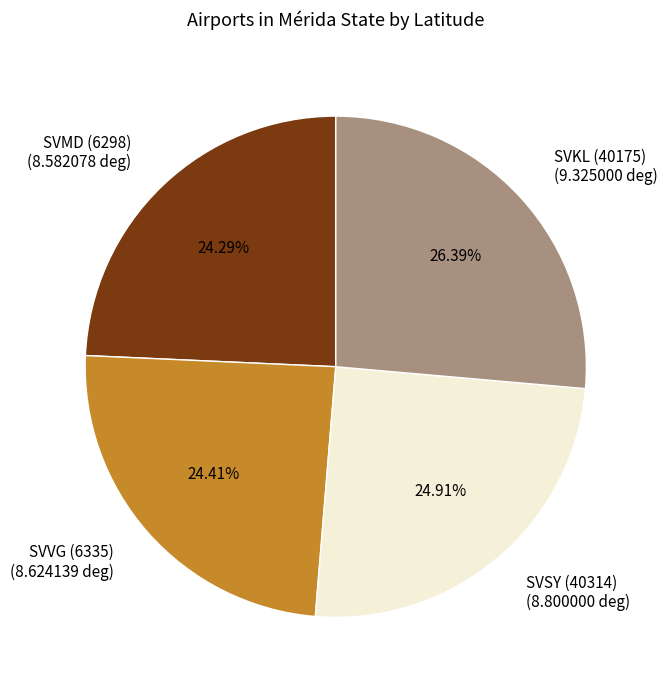

Which has a higher value, SVSY (40314) or SVKL (40175)?

SVKL (40175)